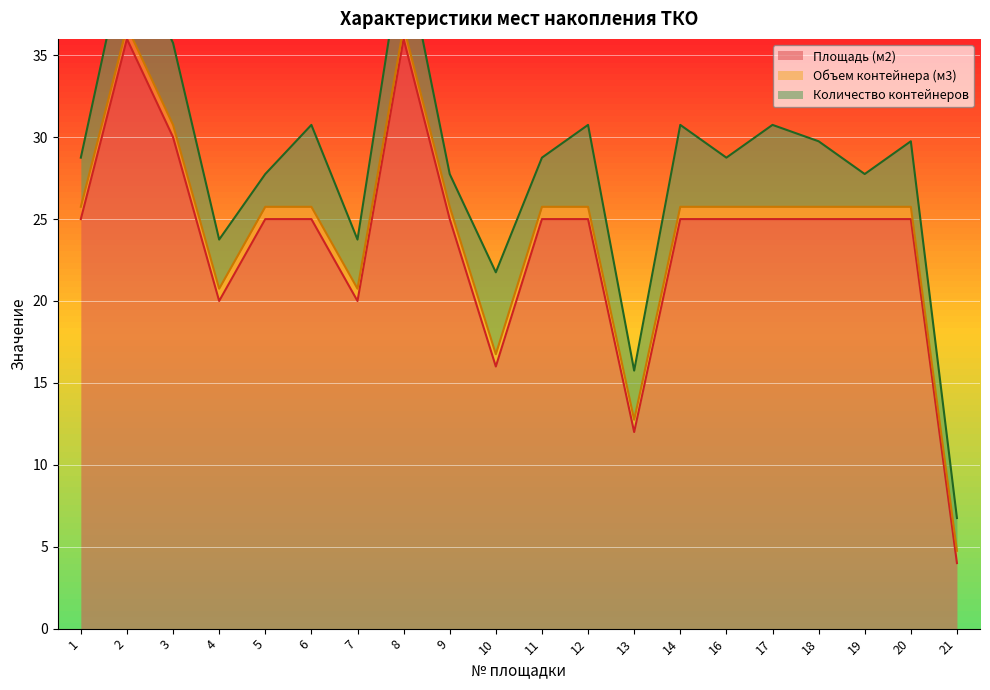

Is the value of Площадь (м2) at 4 greater than the value of Объем контейнера (м3) at 17?

Yes